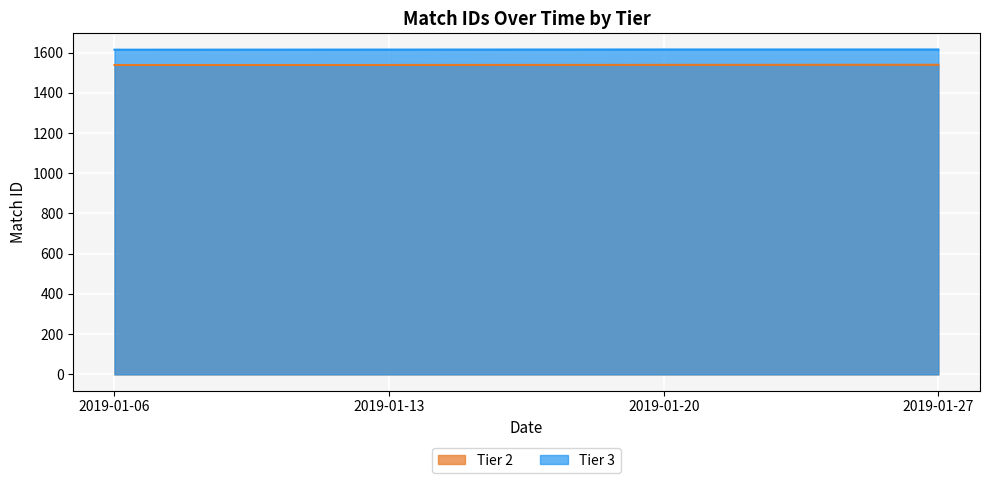

True or false: Tier 2 has more than 2 points higher than both neighbors.

False